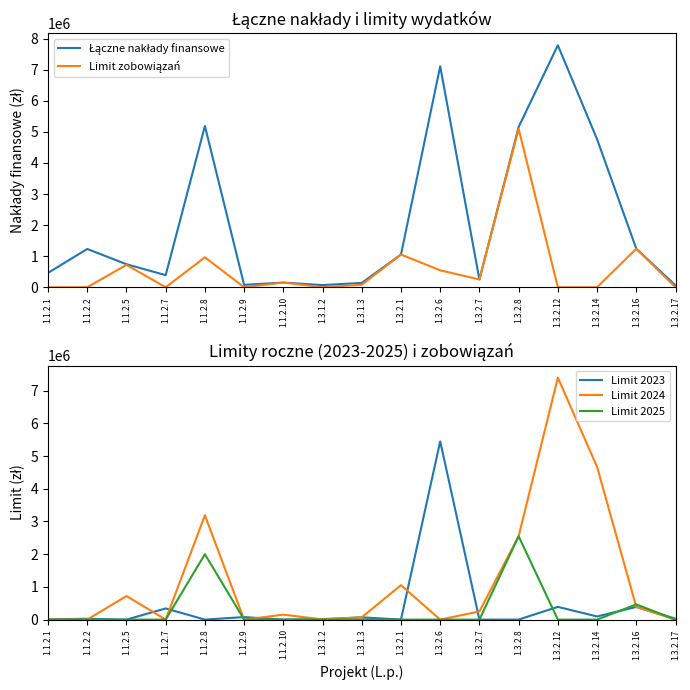

At which label does Limit 2023 first exceed 25000?

1.1.2.7